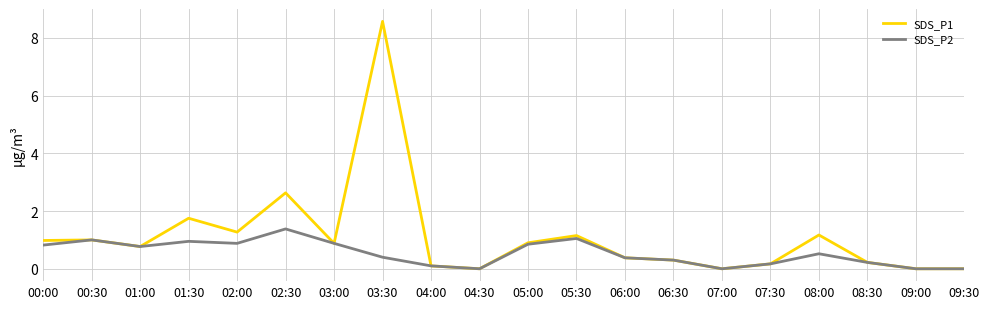

What is the difference between the SDS_P2 values at 07:30 and 07:00?

0.2